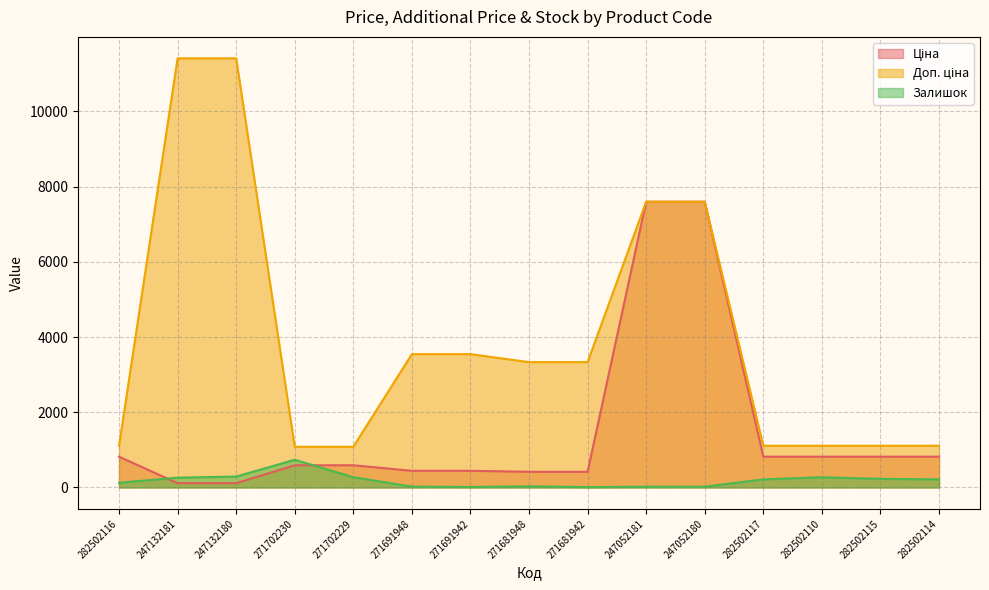

What is the label of the 10th point from the left?

247052181